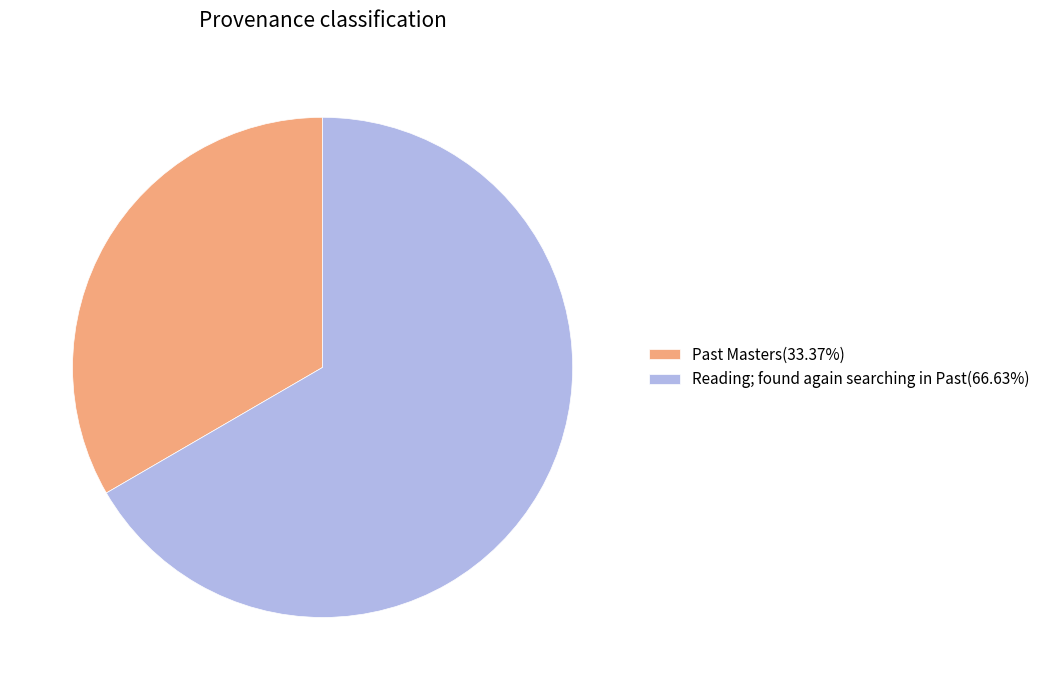

Is the sum of Past Masters(33.37%) and Reading; found again searching in Past(66.63%) greater than half?

Yes